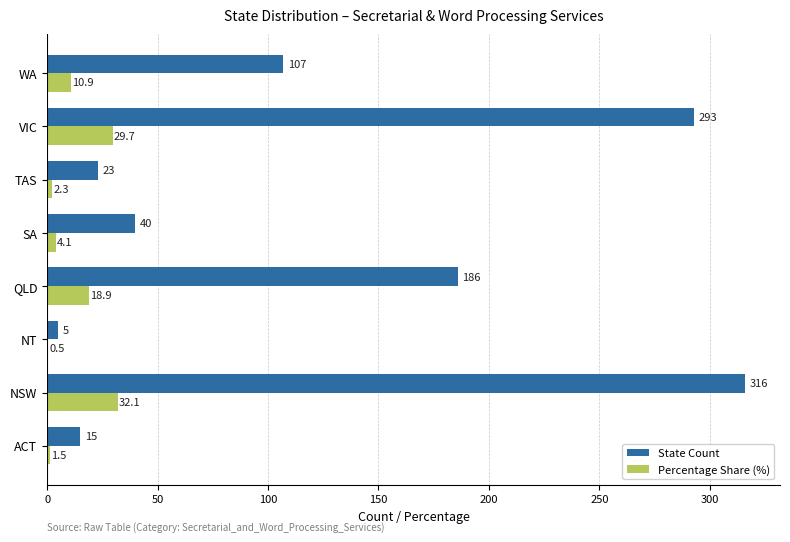

How many data points in Percentage Share (%) are above 10?

4